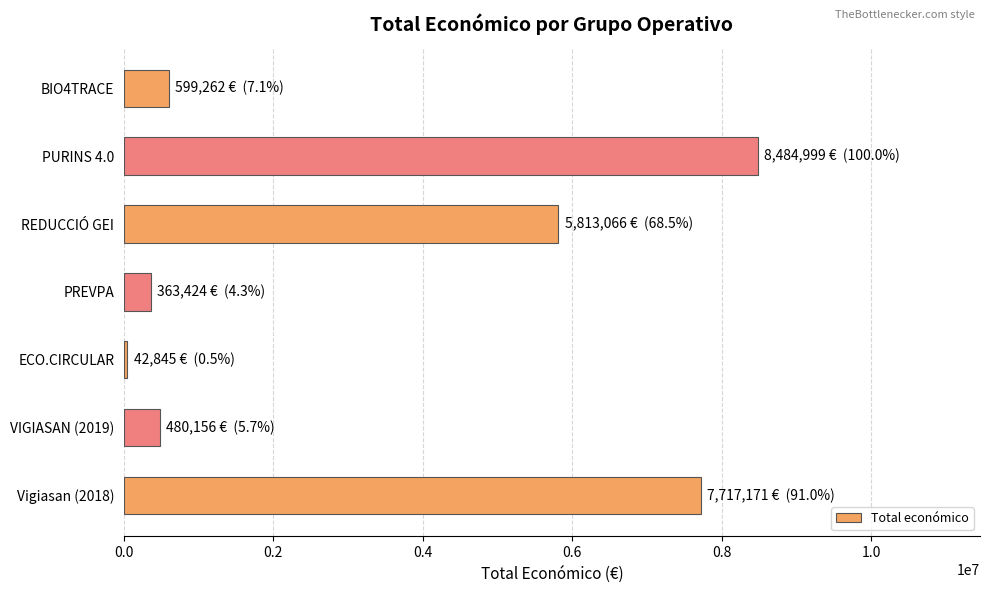

At which label is the value closest to 4263922?

REDUCCIÓ GEI